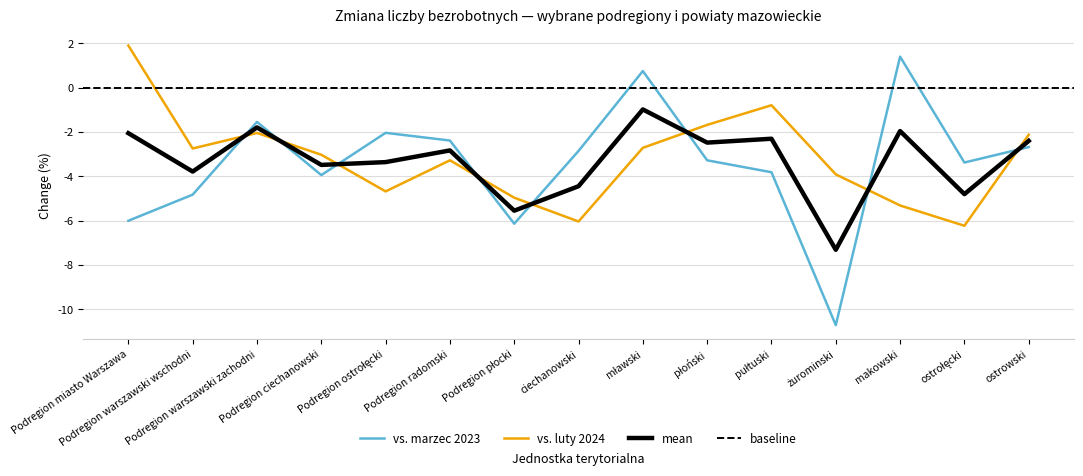

After their last crossing, which series has the higher values: vs. marzec 2023 or mean?

mean